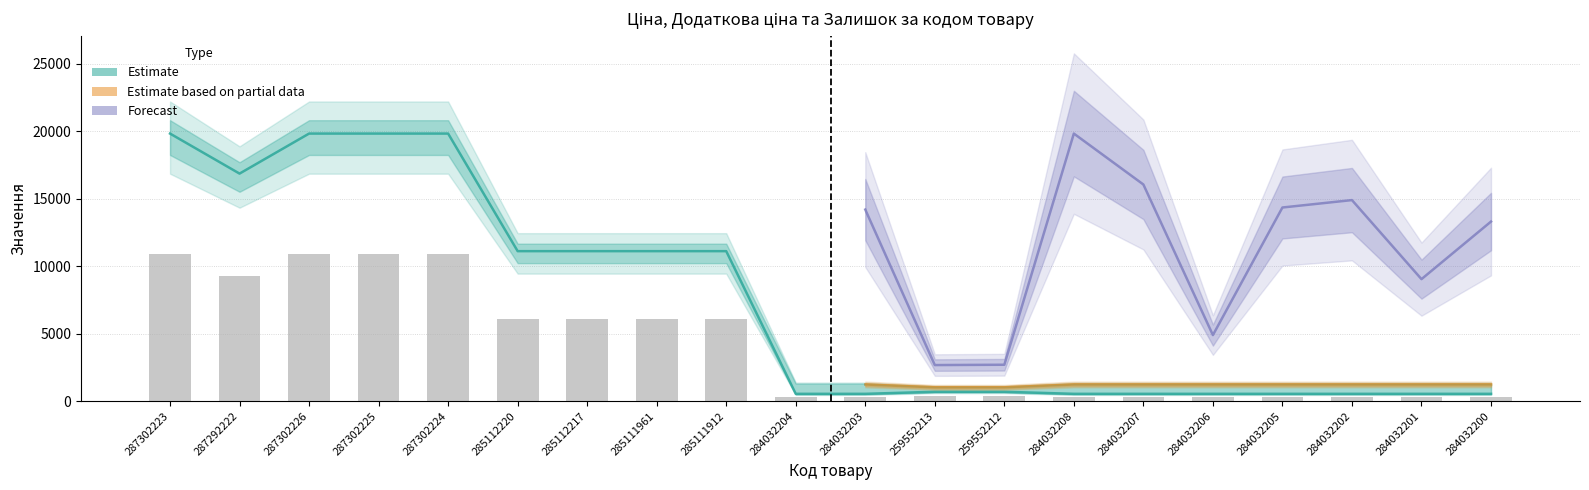

Which label corresponds to the largest value in the chart?

287302223